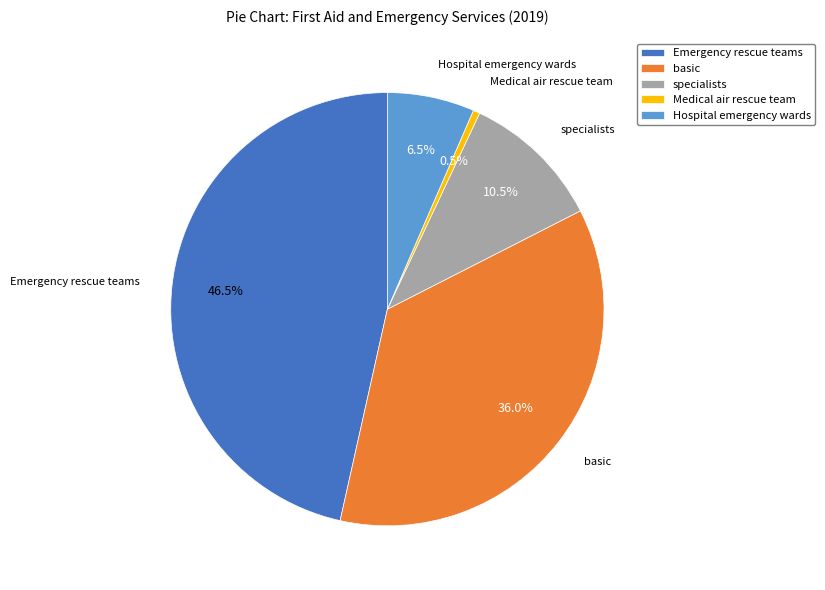

To the nearest percent, what portion does basic represent?

36%